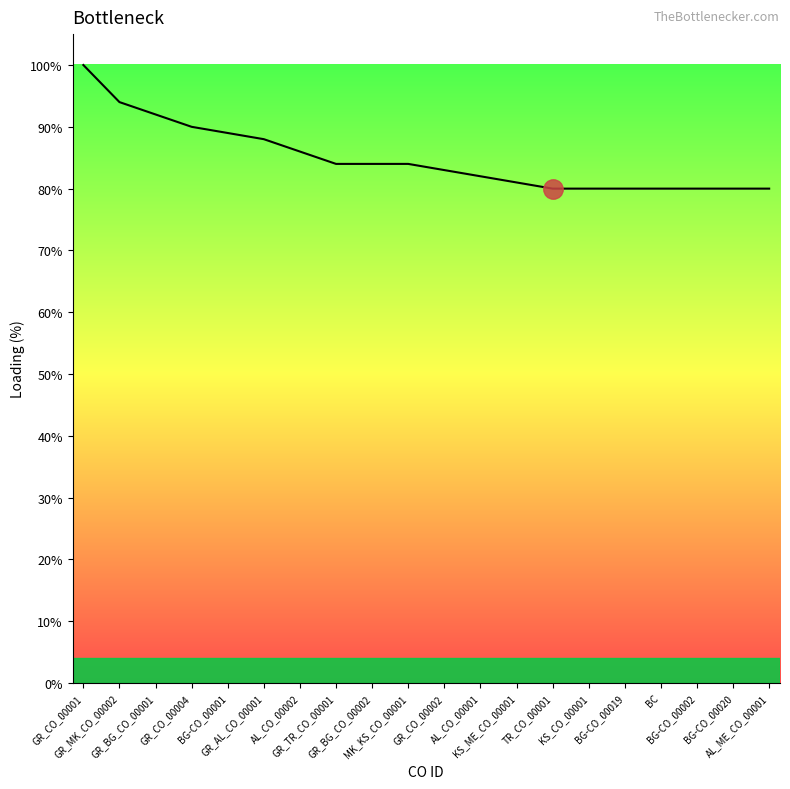

At which label is the value closest to 90?

GR_CO_00004